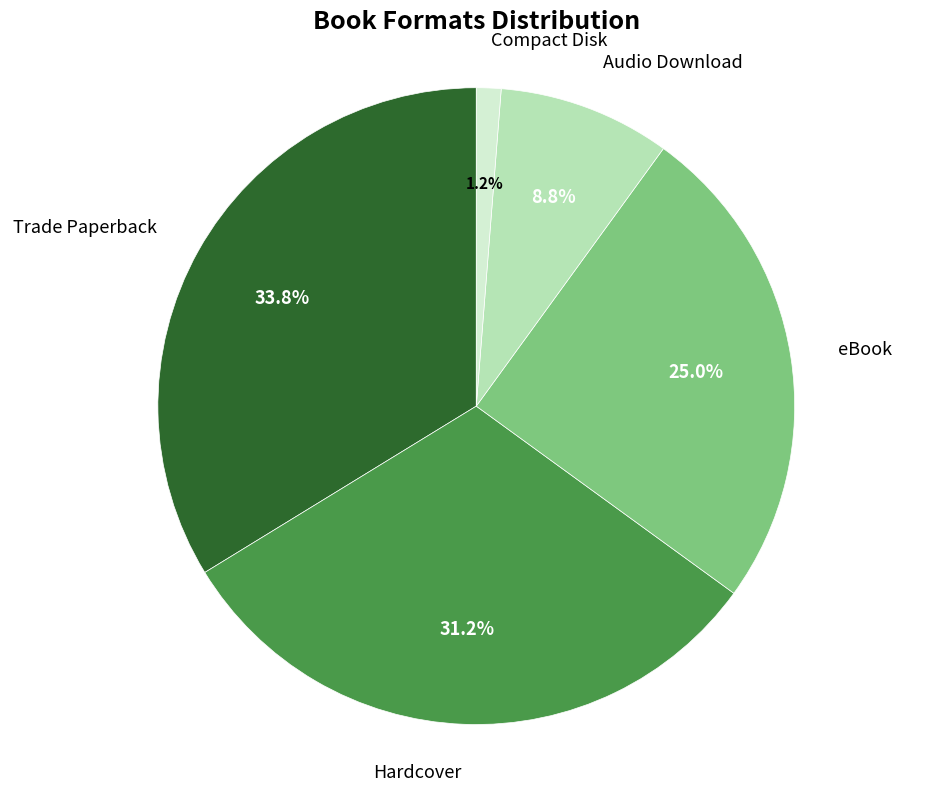

Does any single category account for the majority?

No